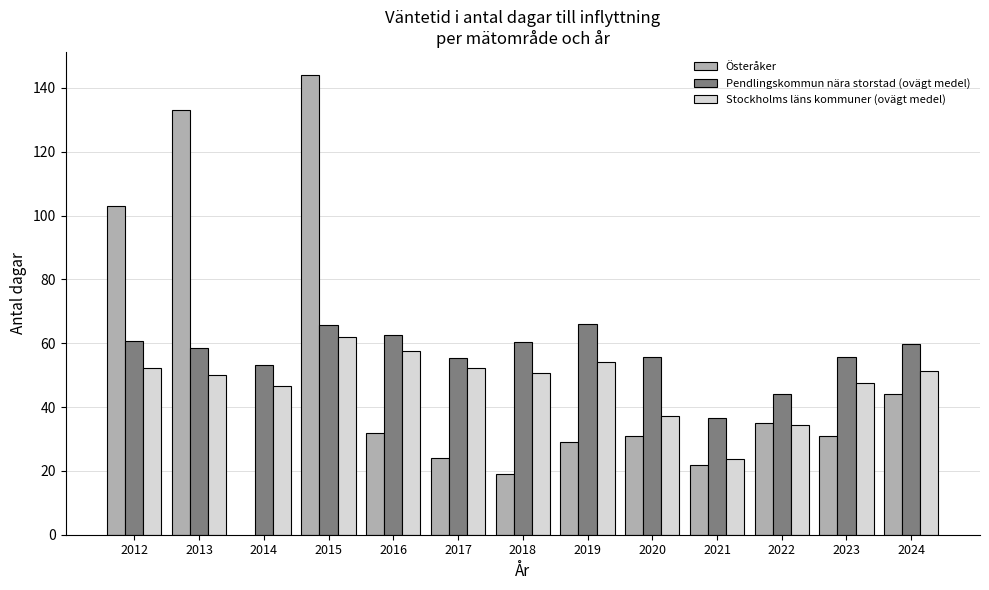

The Stockholms läns kommuner (ovägt medel) series shows 54.1 at 2019. True or false?

True